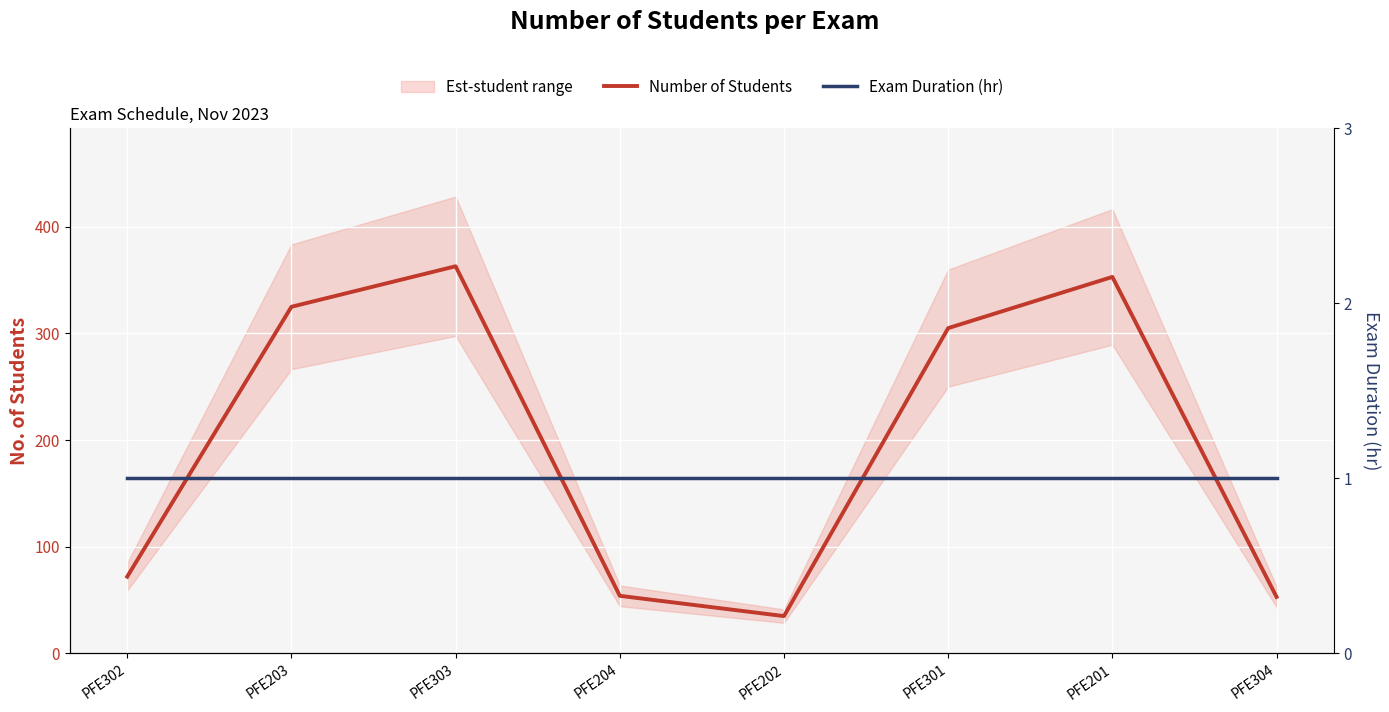

What is the difference between the maximum and minimum values in the Number of Students series?

328